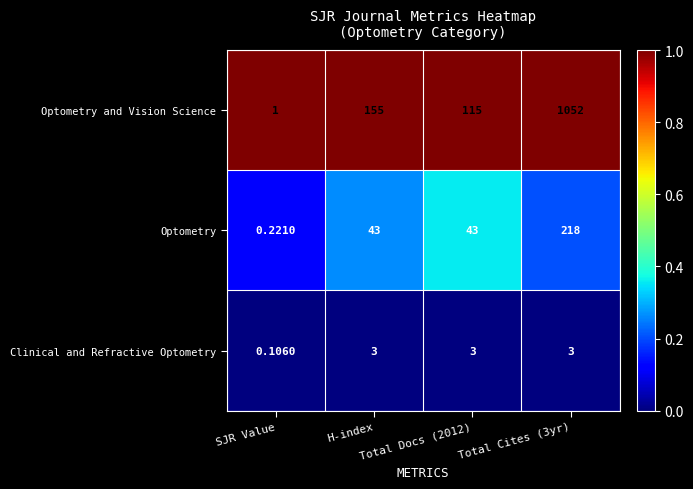

At how many categories does at least one series exceed 0?

4